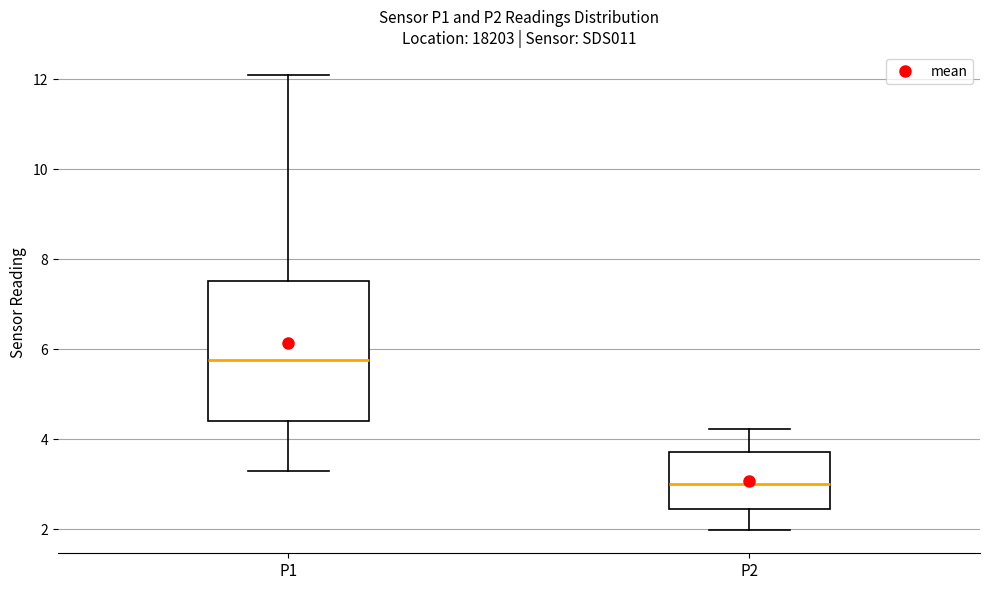

Reading left to right, read every box against the y-axis: the position of its median line, the range the box covers, and the ends of its whiskers. The values are not printed on the chart, so give them approximately, as read against the axis.

P1: median 5.8, box 4.4 to 7.6, whiskers 3.4 to 12.2
P2: median 3.0, box 2.4 to 3.8, whiskers 2.0 to 4.2